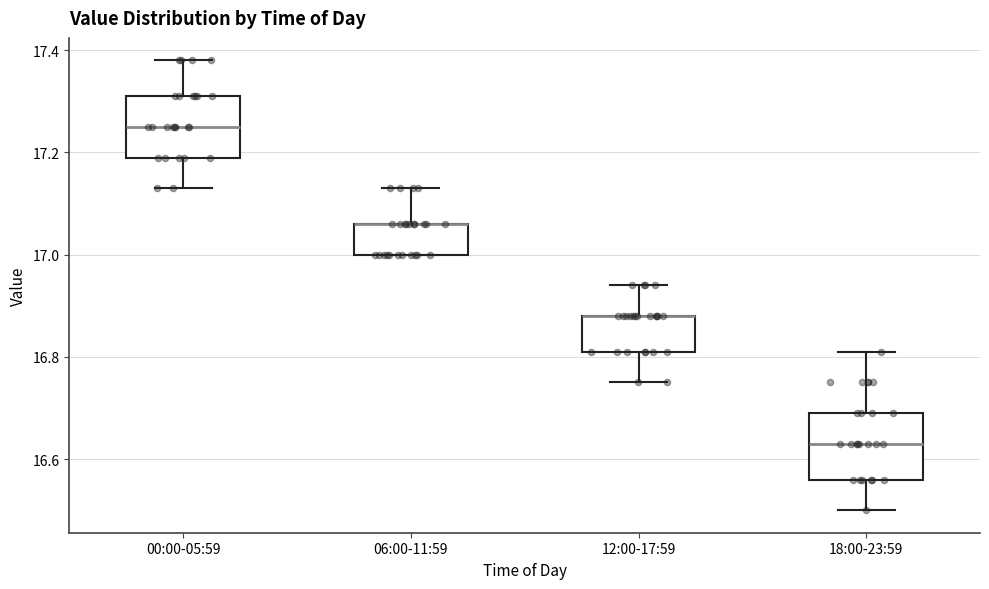

Reading left to right, transcribe this box plot: for each box, give where its median line is, the range the box spans, and where its two whiskers end, as read against the y-axis. The values are not printed on the chart, so give them approximately, as read against the axis.

00:00-05:59: median 17.26, box 17.20 to 17.32, whiskers 17.14 to 17.38
06:00-11:59: median 17.06 (drawn on the box's upper edge), box 17.00 to 17.06, whiskers 17.00 to 17.14
12:00-17:59: median 16.88 (drawn on the box's upper edge), box 16.82 to 16.88, whiskers 16.76 to 16.94
18:00-23:59: median 16.64, box 16.56 to 16.70, whiskers 16.50 to 16.82